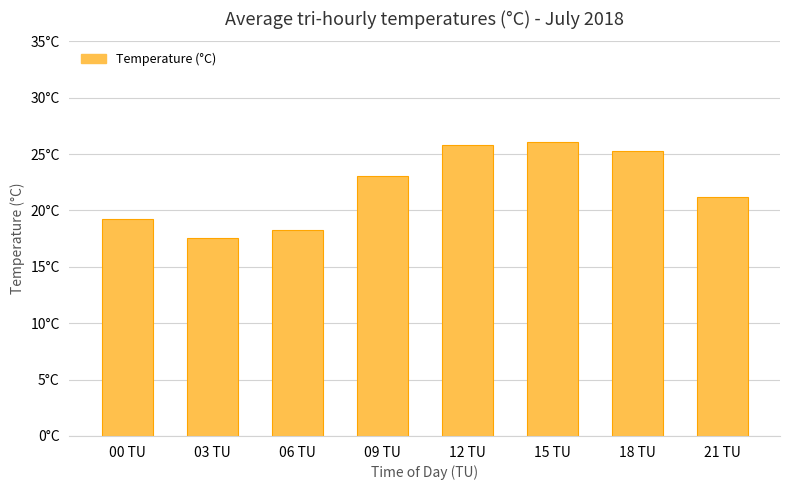

Rank the categories by value from highest to lowest.

15 TU, 12 TU, 18 TU, 09 TU, 21 TU, 00 TU, 06 TU, 03 TU